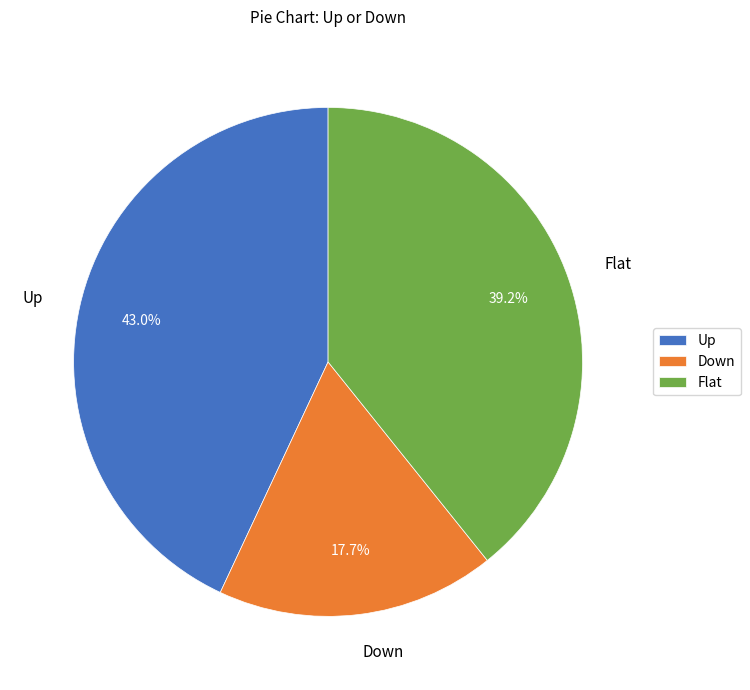

Count the number of slices in the pie.

3